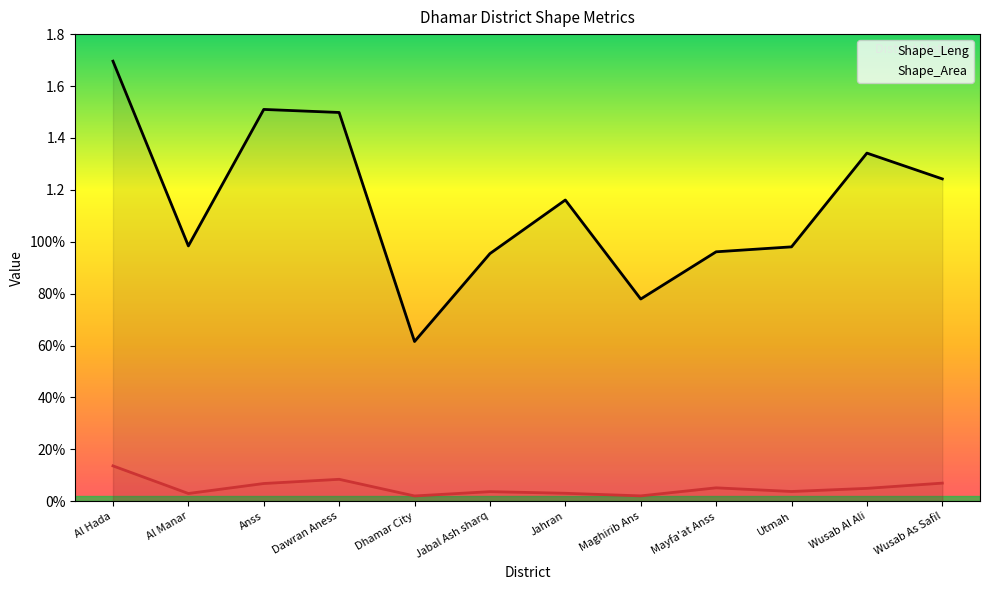

Is it true that Shape_Area equals 0.1 at Mayfa'at Anss?

True